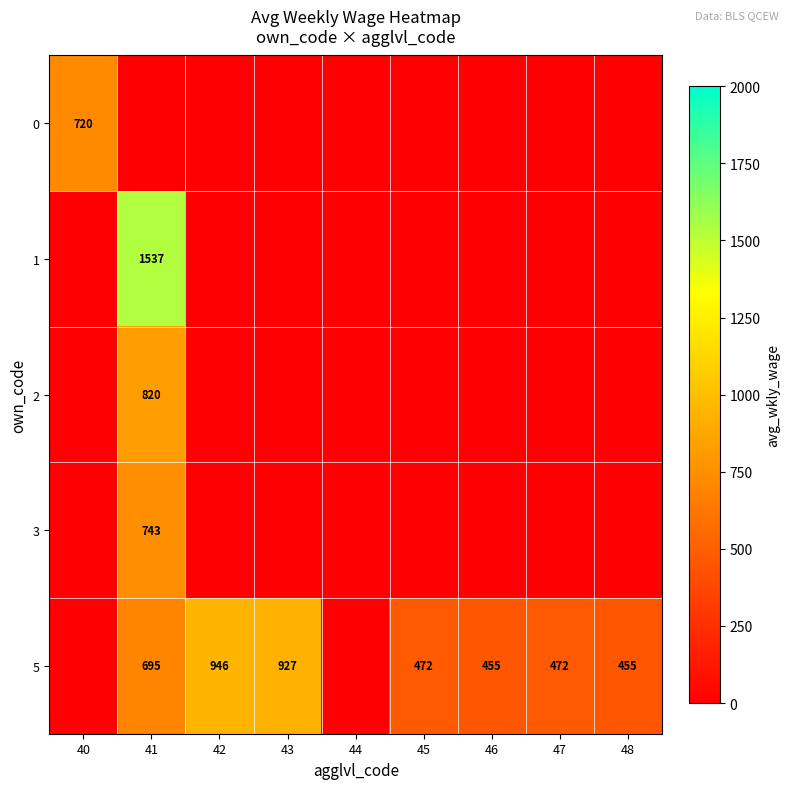

The value of 5 at 41 is 695. True or false?

True